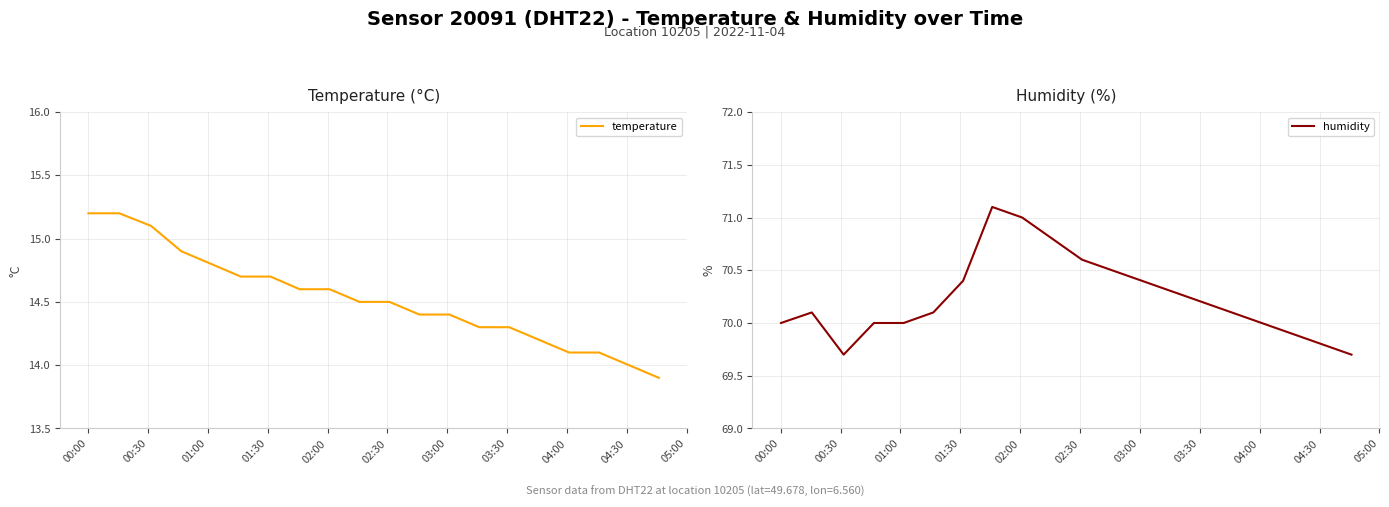

What is the highest value of the temperature series?

15.2